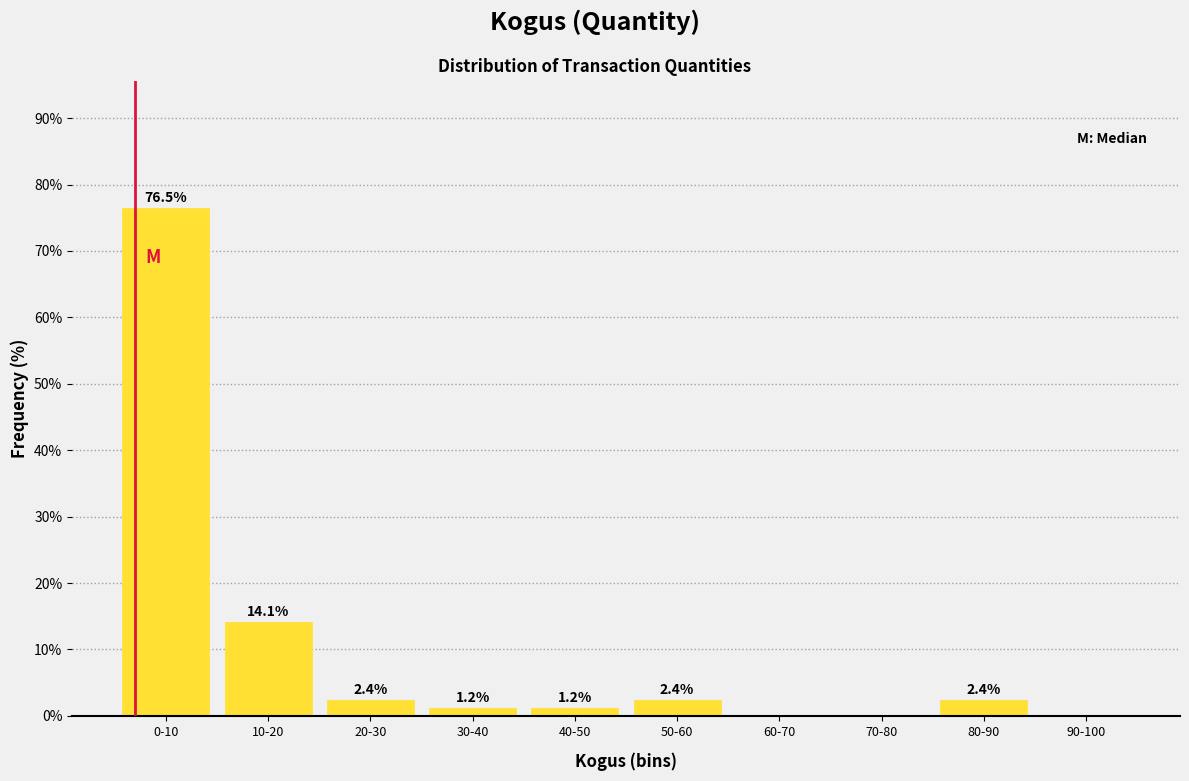

Reading right to left, transcribe all the data shown in this chart.

90-100=0.0	80-90=2.4	70-80=0.0	60-70=0.0	50-60=2.4	40-50=1.2	30-40=1.2	20-30=2.4	10-20=14.1	0-10=76.5